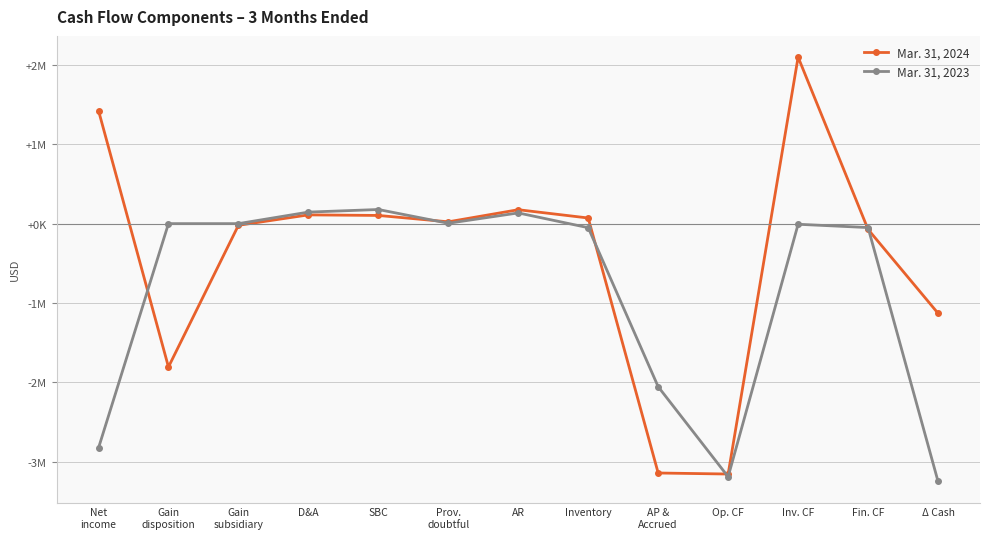

Which label corresponds to the largest value in the chart?

Inv. CF